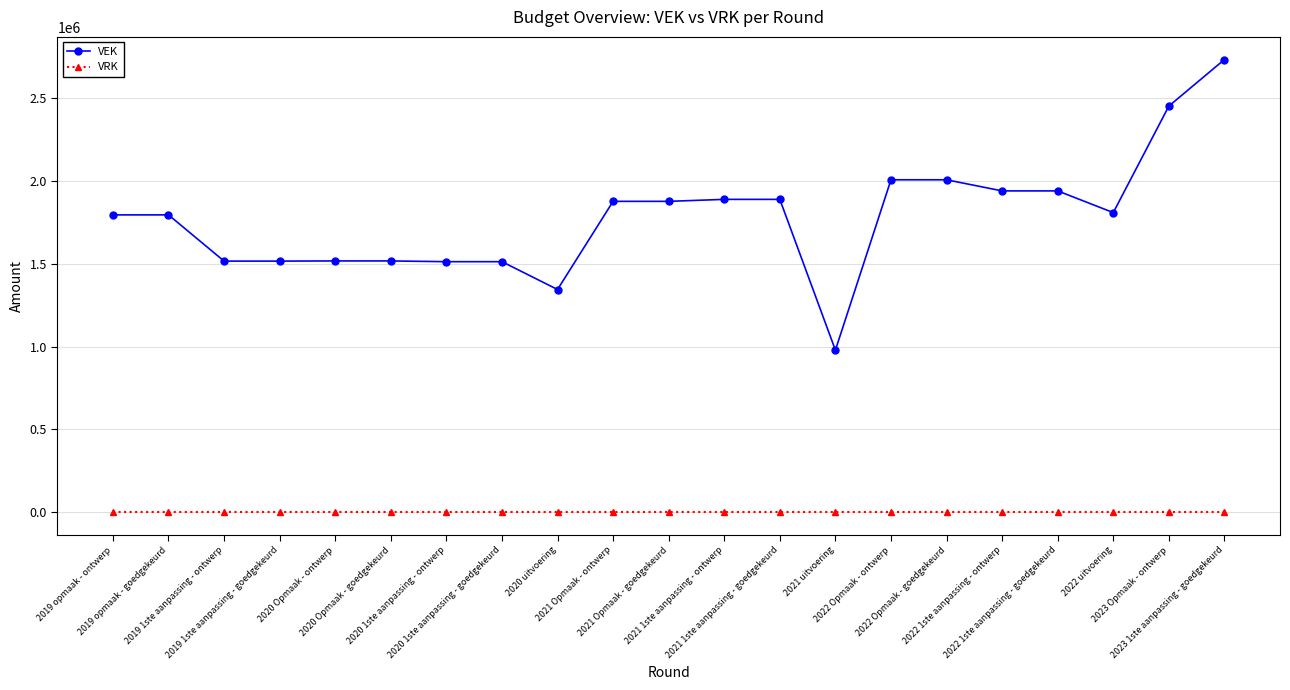

How many data points in VEK are less than 1807959?

10